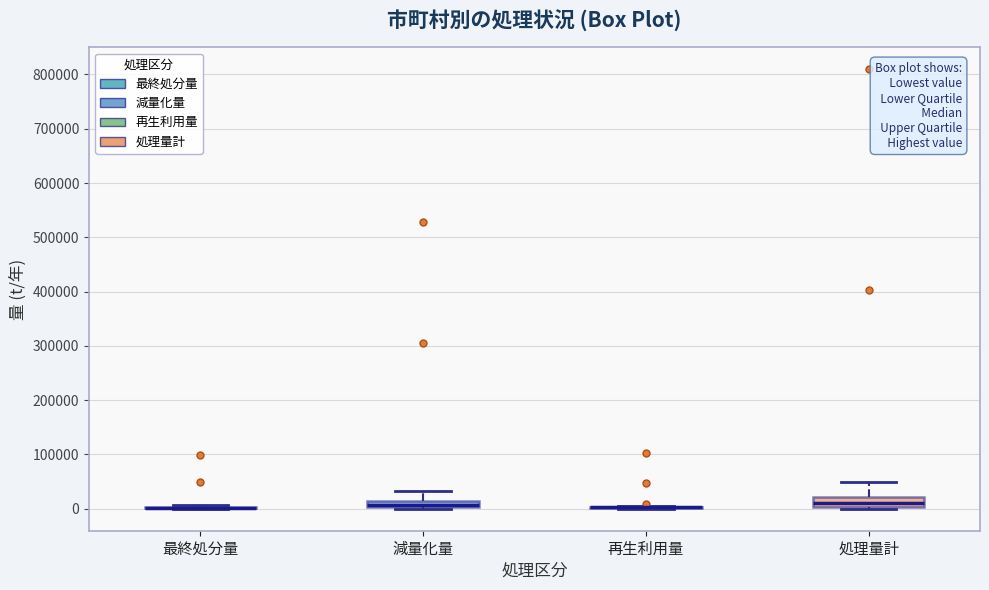

Where is the lower edge of the box for 減量化量 on the y-axis? The values are not printed on the chart, so give them approximately, as read against the axis.

0